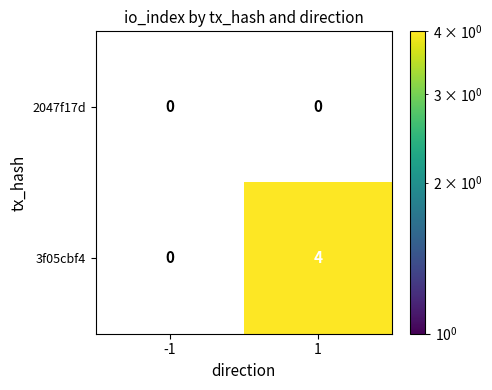

Which series changed the most between -1 and 1?

3f05cbf4